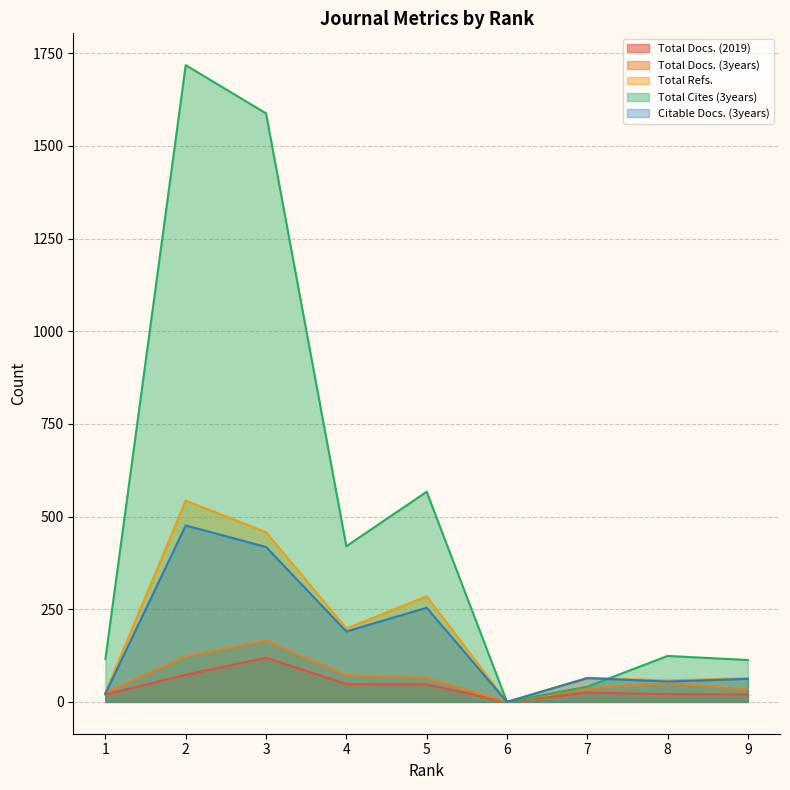

Where is the first local maximum for Total Docs. (3years)?

3